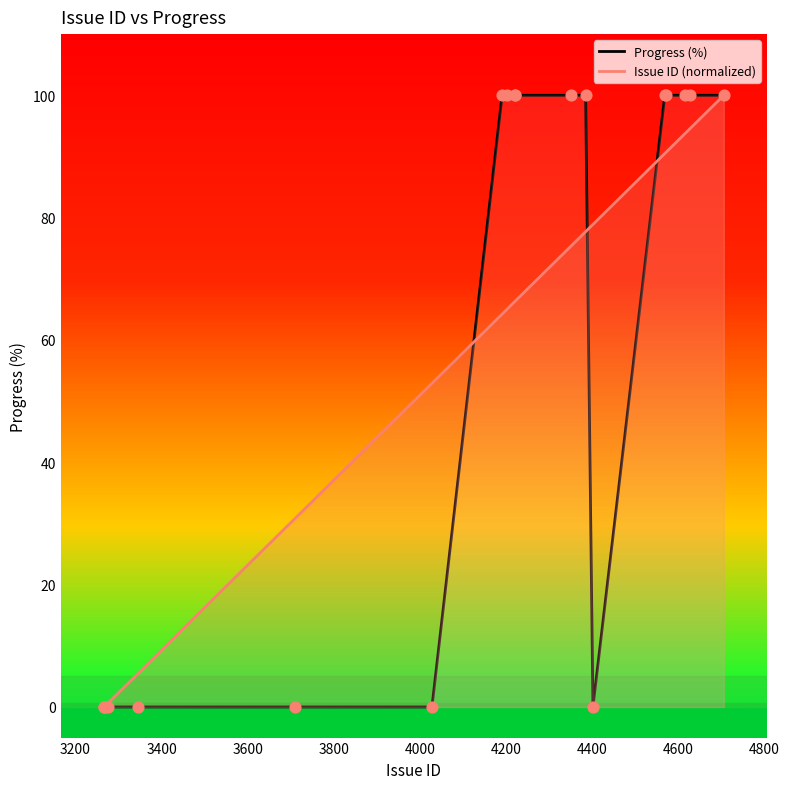

At how many categories does at least one series exceed 16?

14